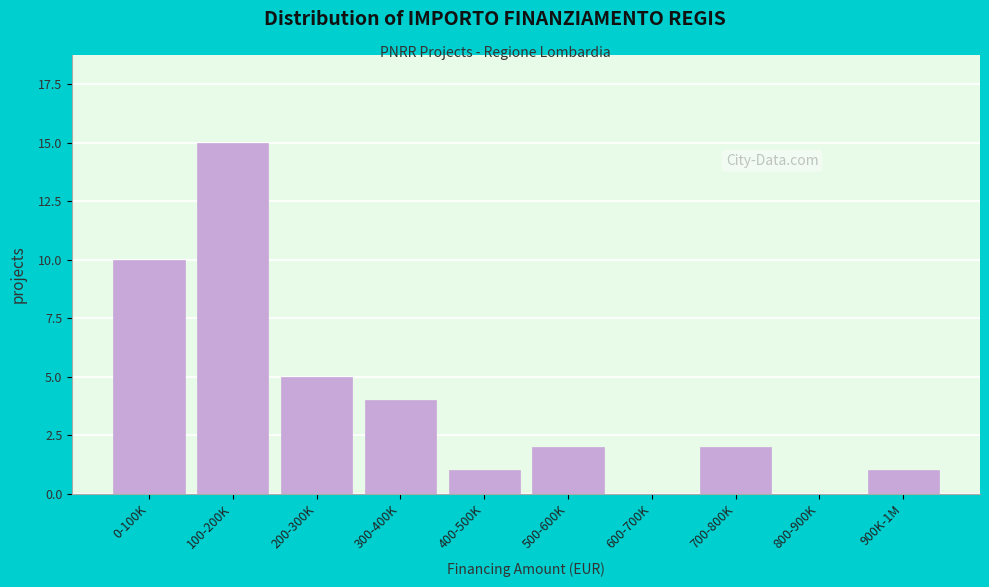

Reading left to right, what are all the values shown in this chart?

0-100K=10	100-200K=15	200-300K=5	300-400K=4	400-500K=1	500-600K=2	600-700K=0	700-800K=2	800-900K=0	900K-1M=1